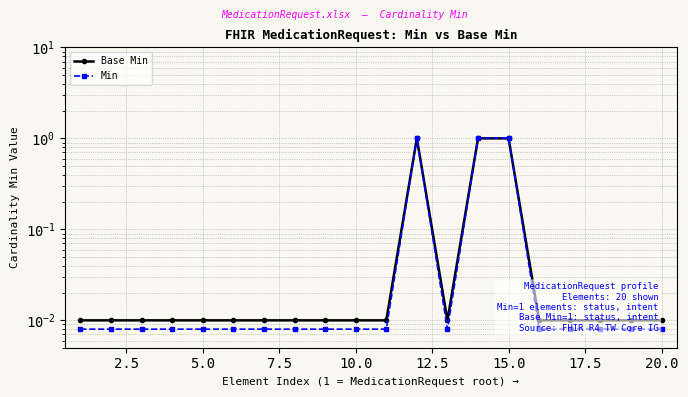

Reading left to right, transcribe all the data shown in this chart.

Base Min: 0.0	0.0	0.0	0.0	0.0	0.0	0.0	0.0	0.0	0.0	0.0	1.0	0.0	1.0	1.0	0.0	0.0	0.0	0.0	0.0
Min: 0.0	0.0	0.0	0.0	0.0	0.0	0.0	0.0	0.0	0.0	0.0	1.0	0.0	1.0	1.0	0.0	0.0	0.0	0.0	0.0